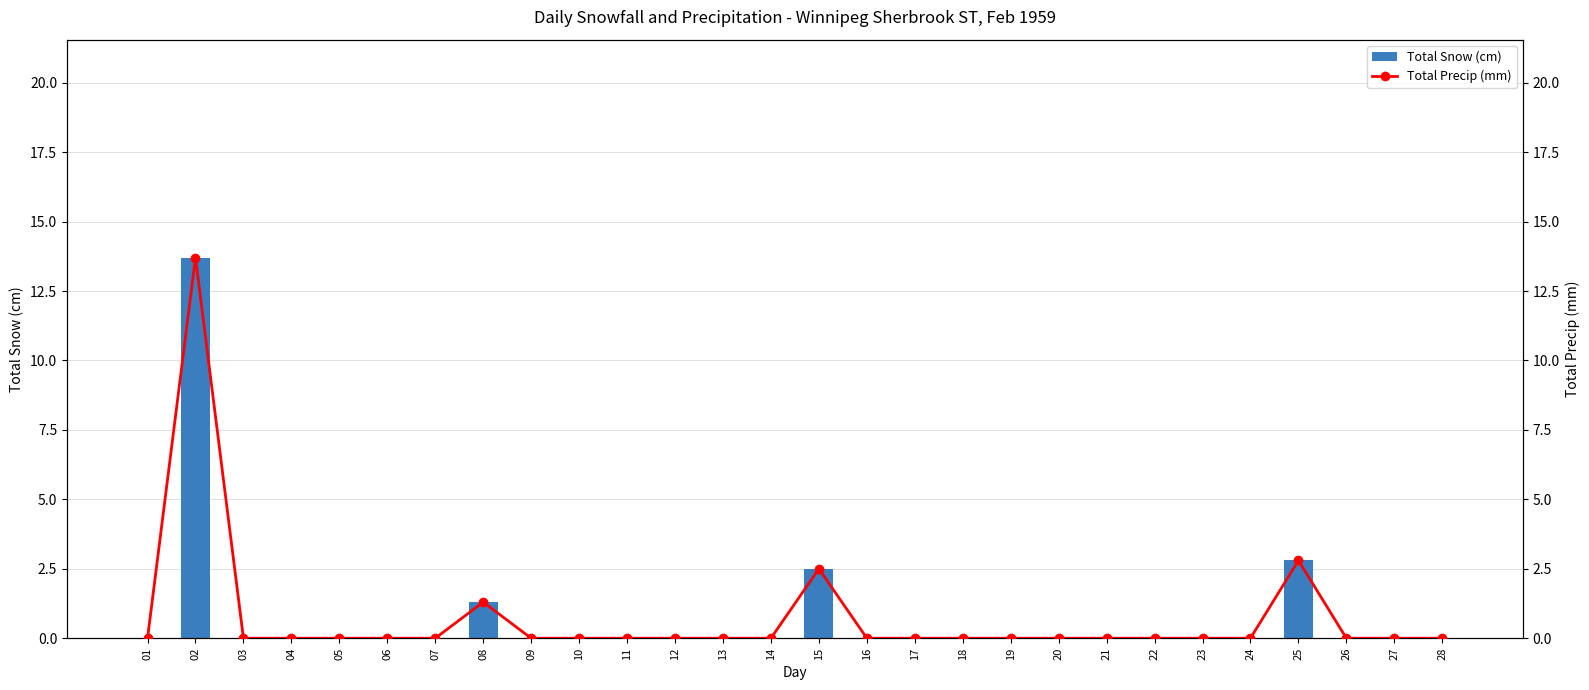

At which category is the sum across all series the highest?

02